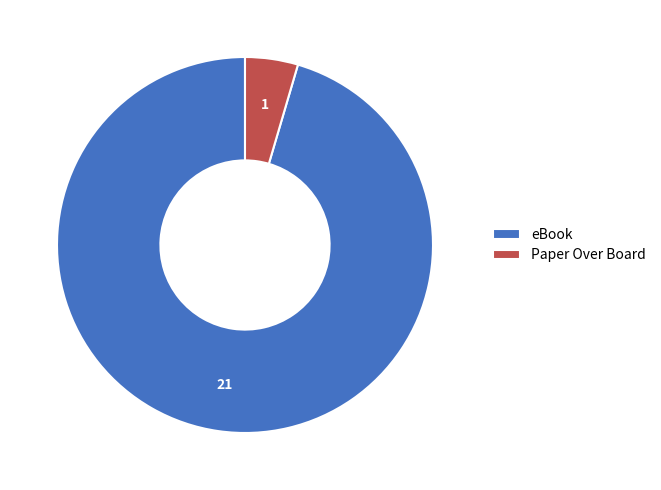

What is the largest slice in the pie chart?

eBook